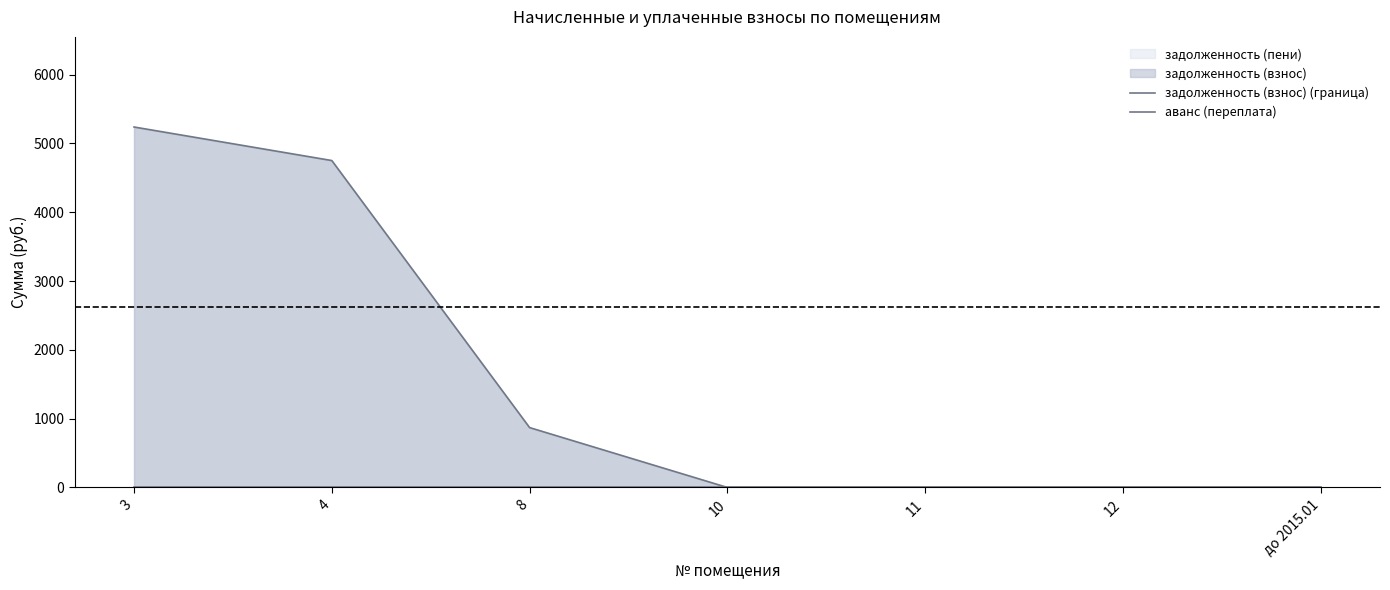

How many series are shown in this chart?

2